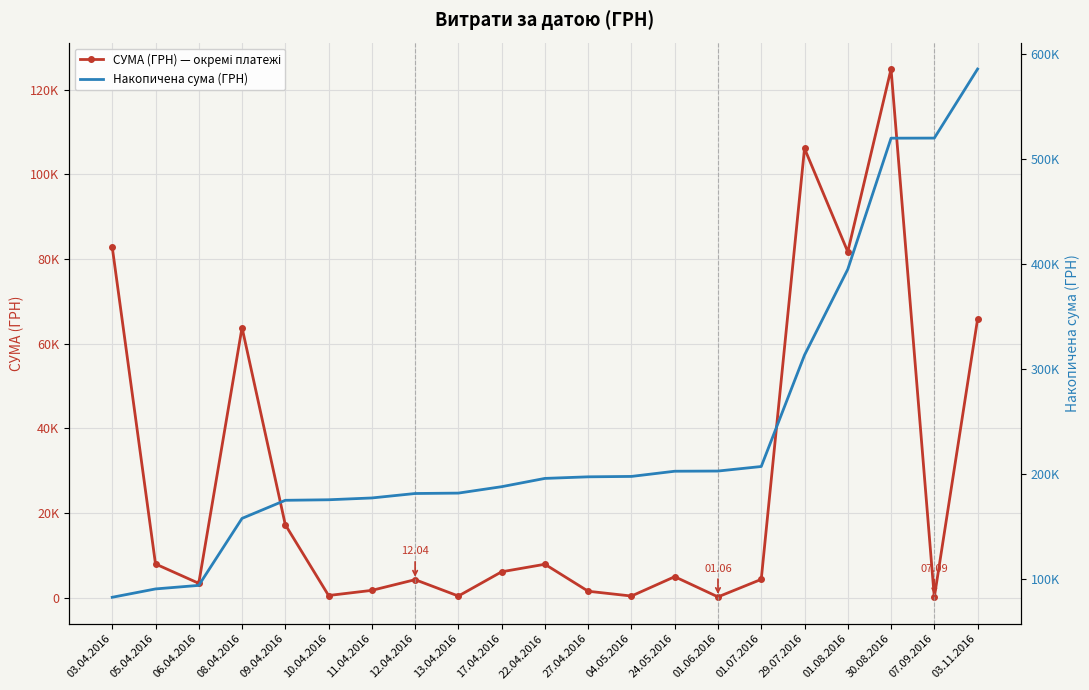

True or false: СУМА (ГРН) — окремі платежі and Накопичена сума (ГРН) intersect in this chart.

False